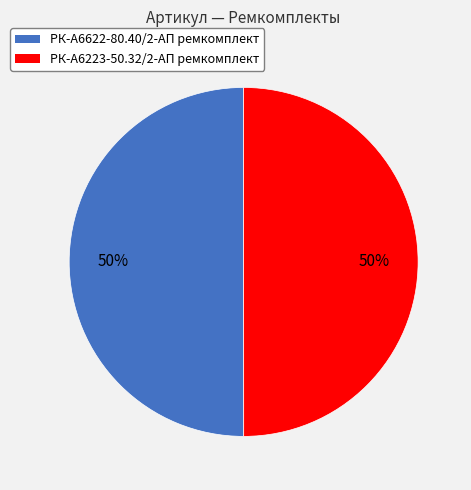

To the nearest percent, what percentage of the pie is РК-А6223-50.32/2-АП ремкомплект?

50%